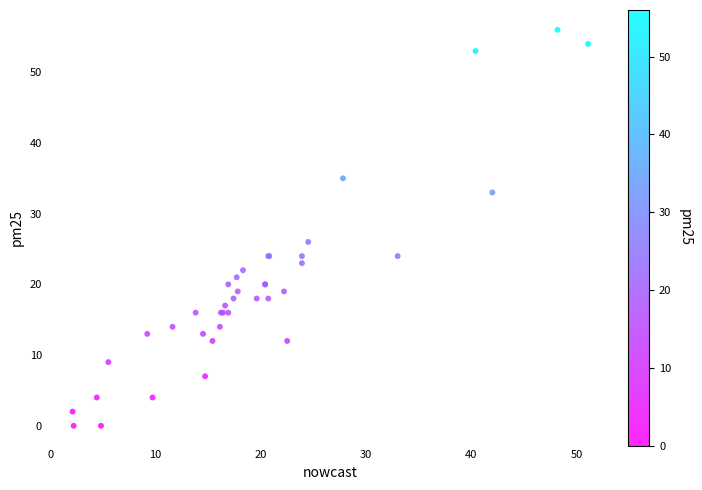

What Y value in the scatter plot is closest to 28?

26